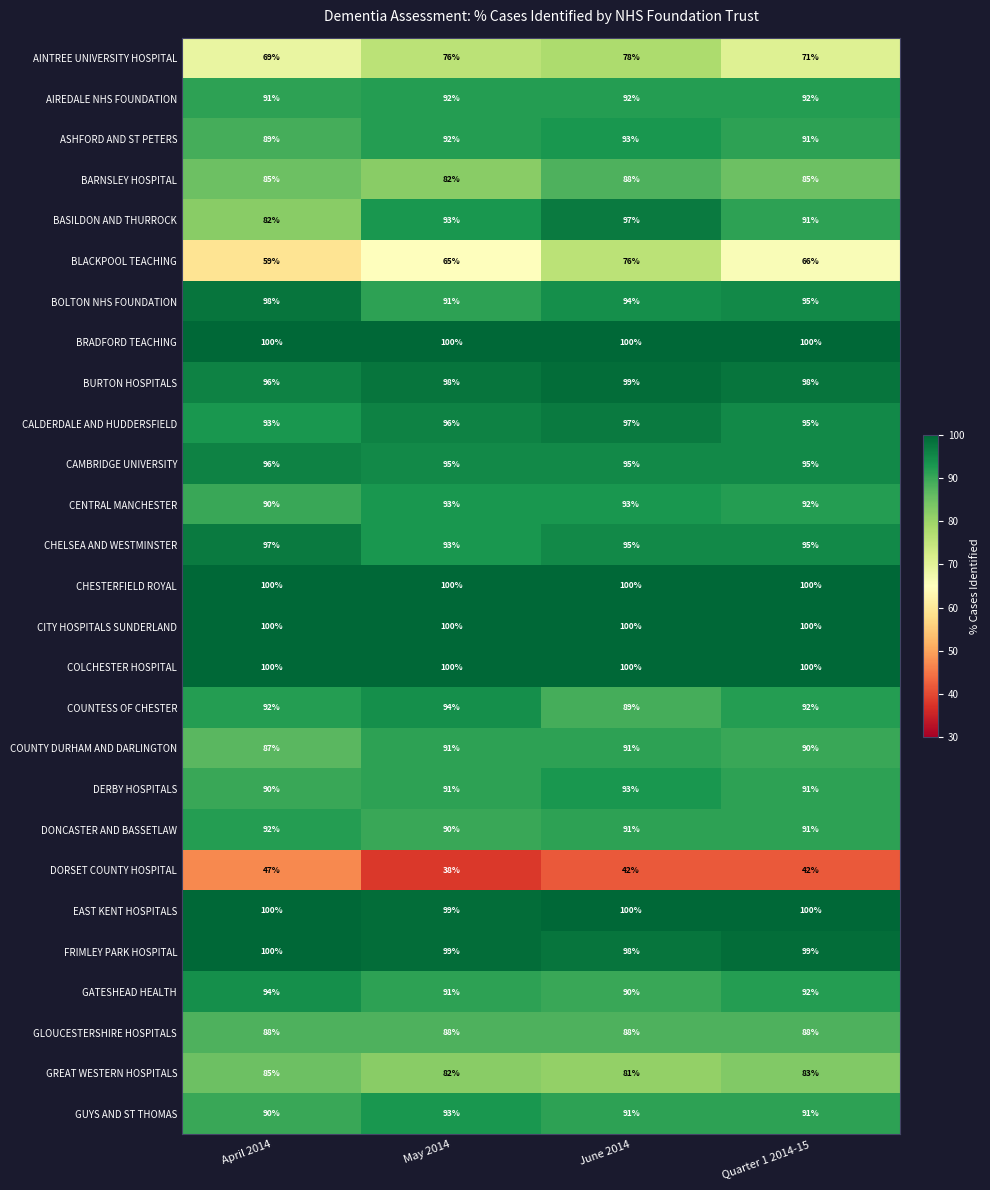

How many categories are shown in the chart?

4